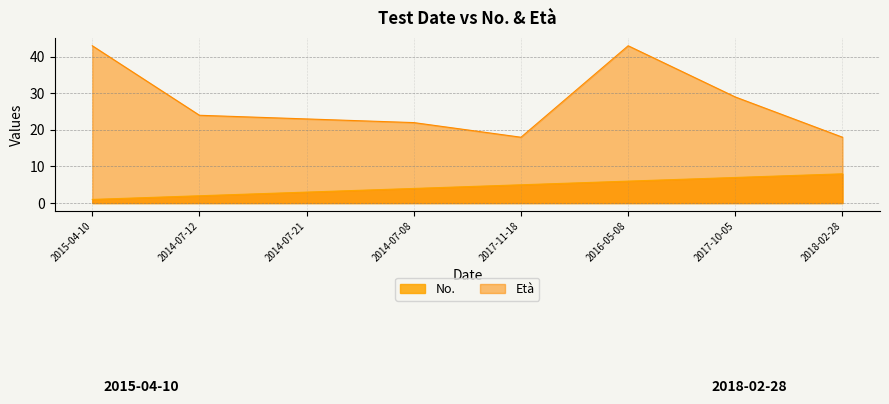

How many data points does each series have?

8